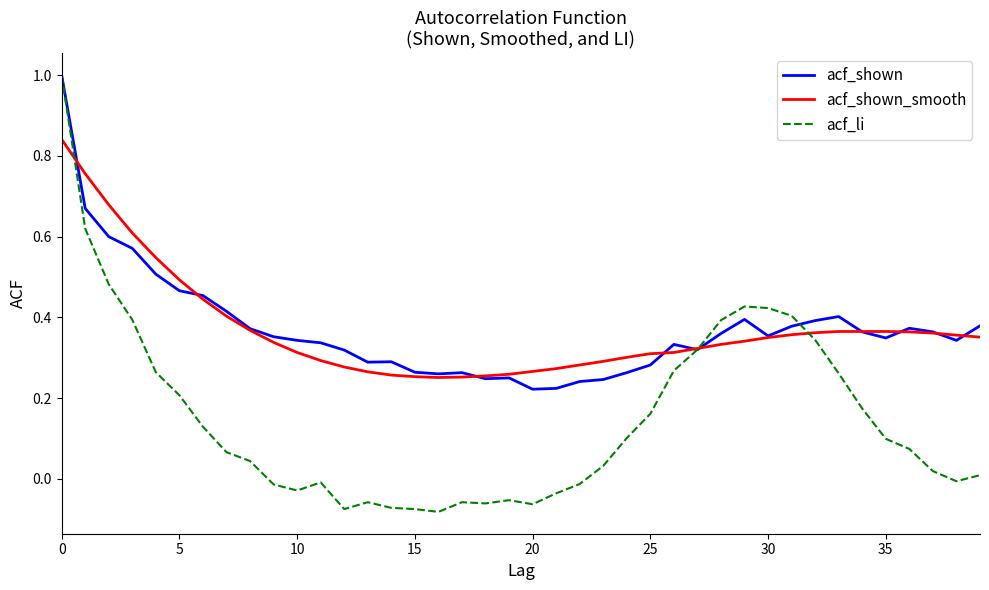

Which series has the largest range (max minus min)?

acf_li